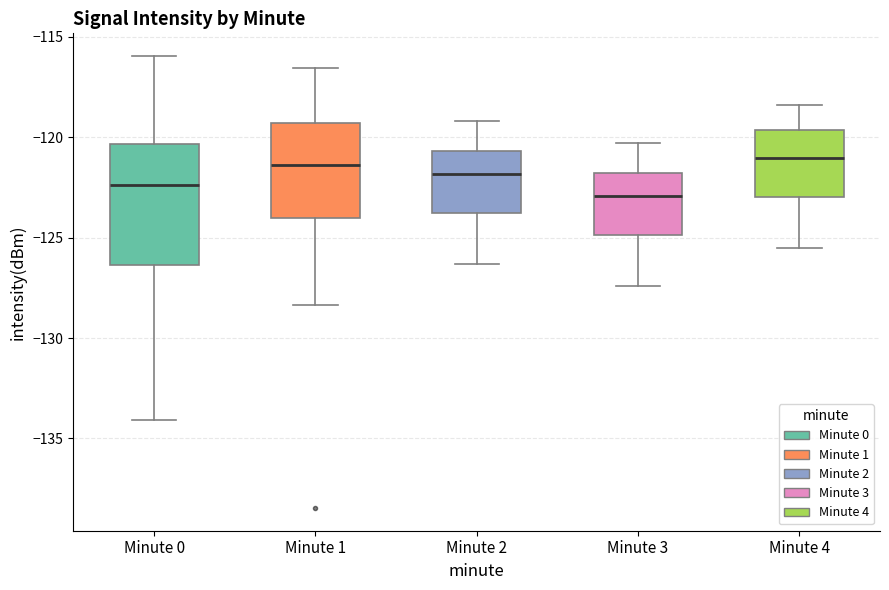

Where does the median line of the box for Minute 3 sit on the y-axis? The values are not printed on the chart, so give them approximately, as read against the axis.

-123.0